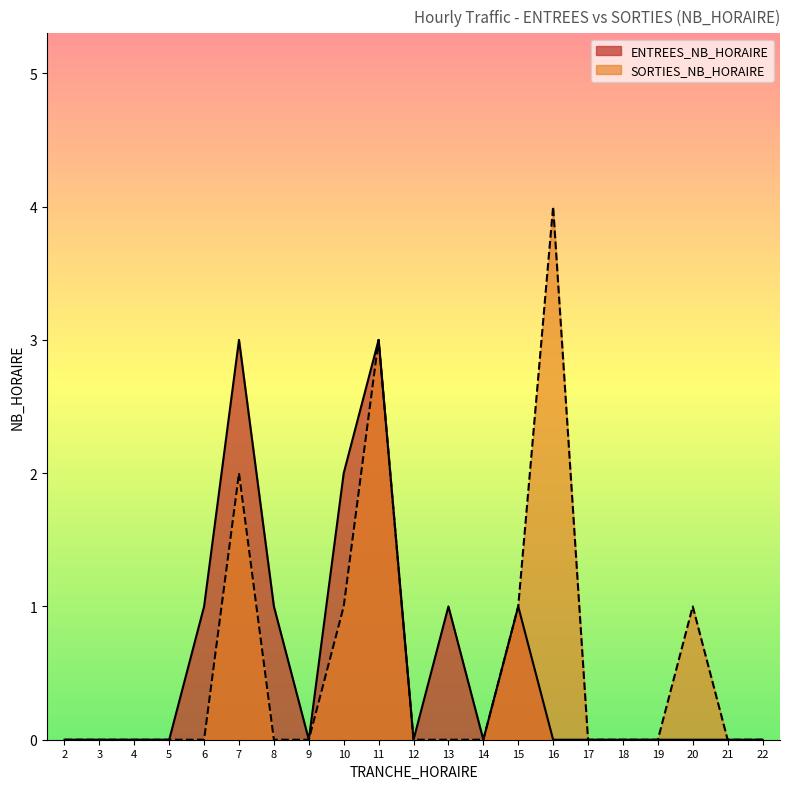

What are all the series names shown in the legend?

ENTREES_NB_HORAIRE, SORTIES_NB_HORAIRE